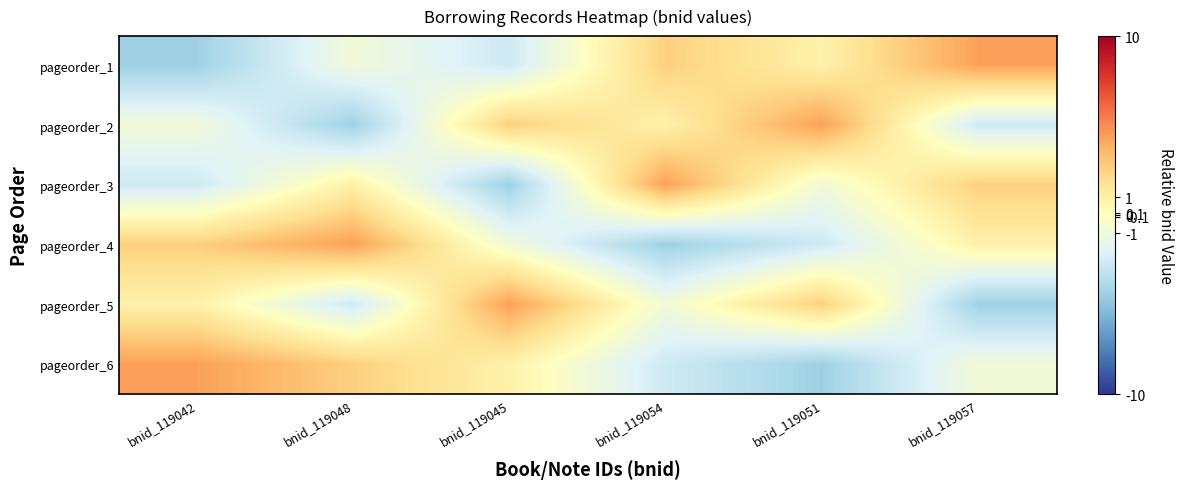

At which category does the chart reach its minimum across all series?

bnid_119042